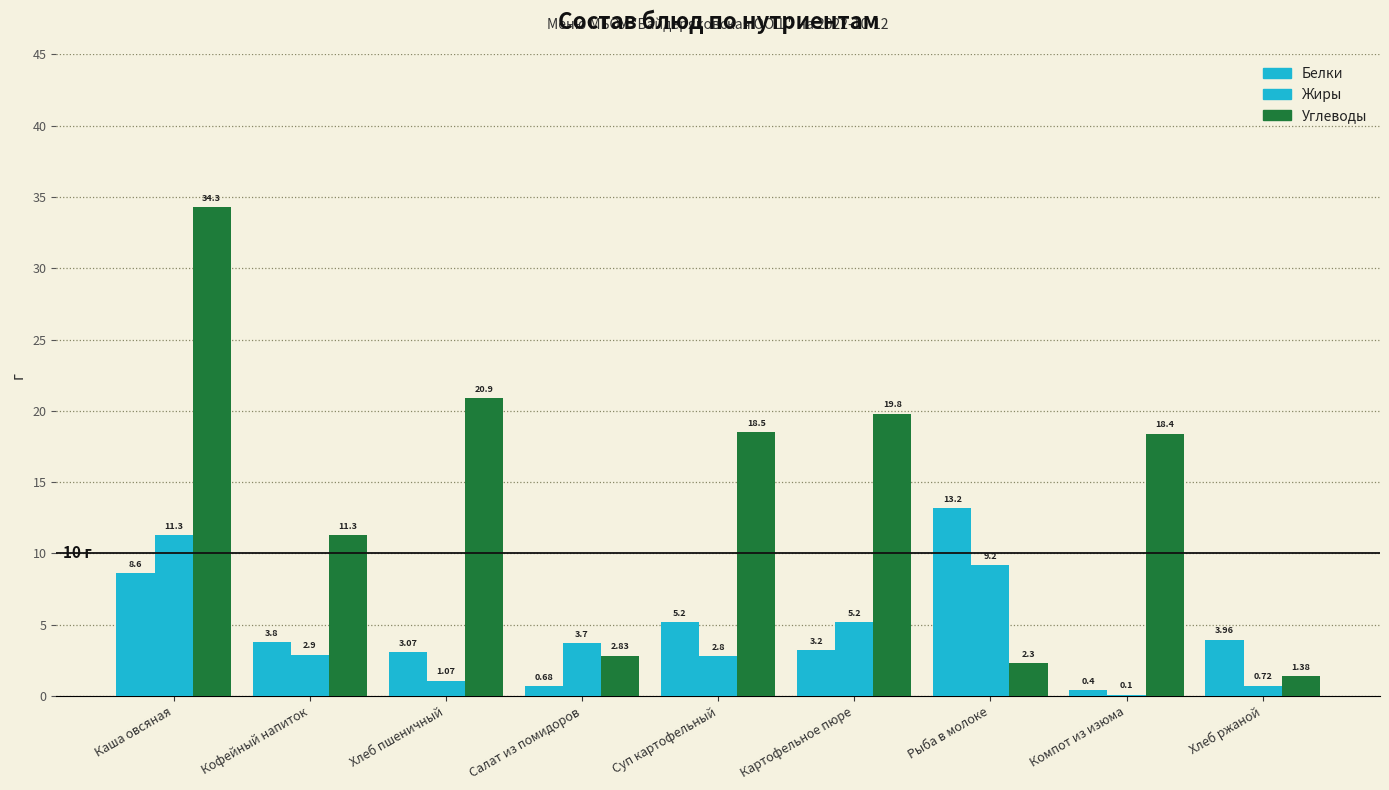

What position from the right is Хлеб пшеничный?

7